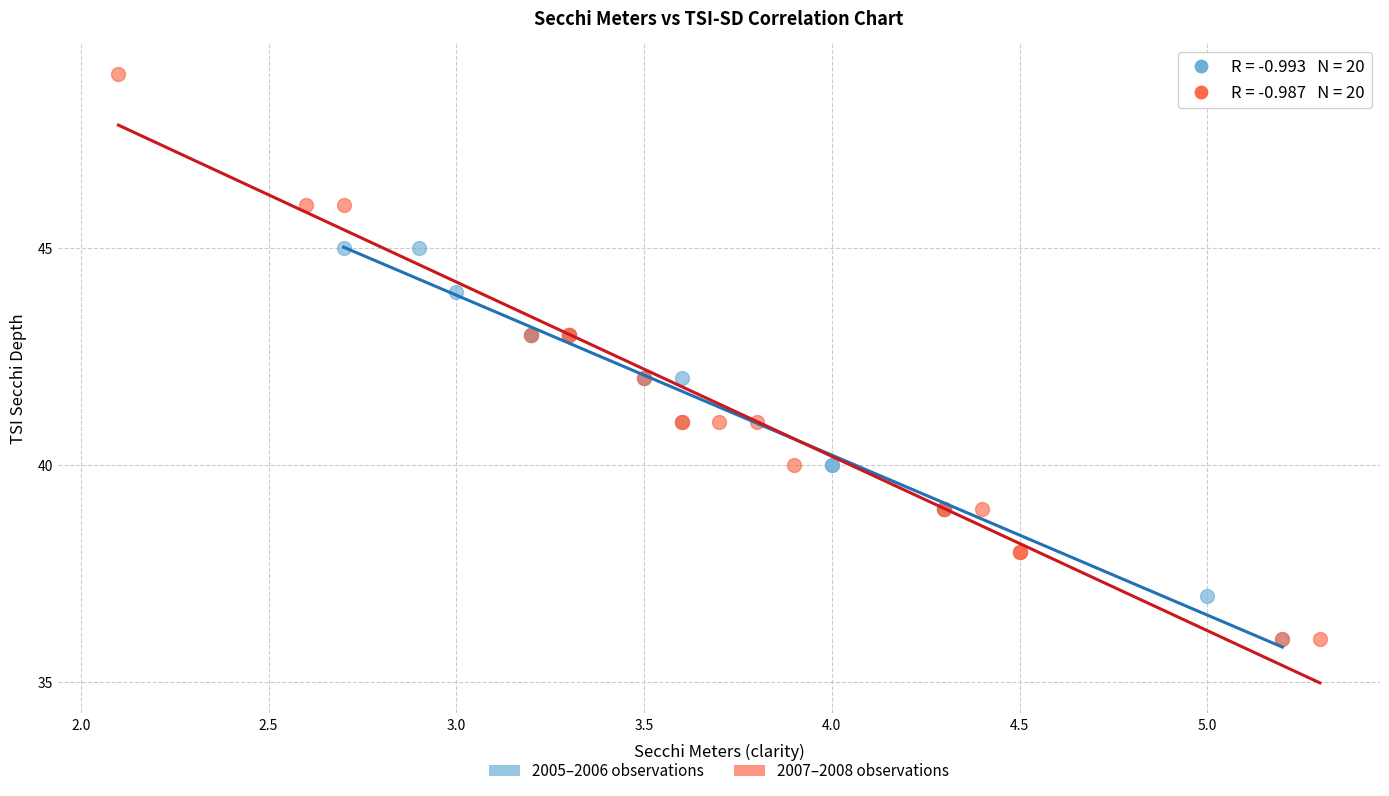

Which series has the largest Y range (max minus min)?

2007–2008 observations